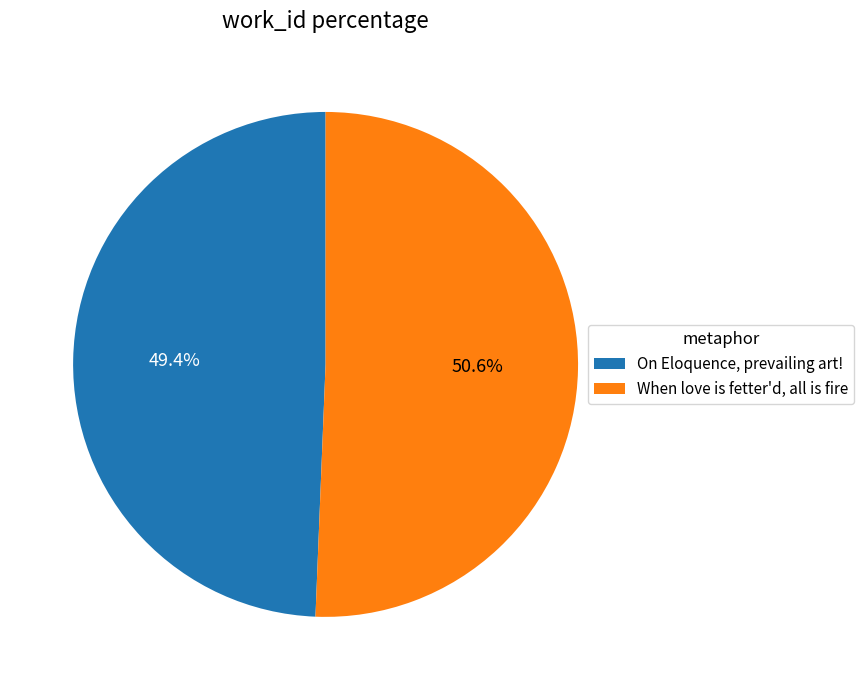

True or false: On Eloquence, prevailing art! accounts for 49% of the total.

True